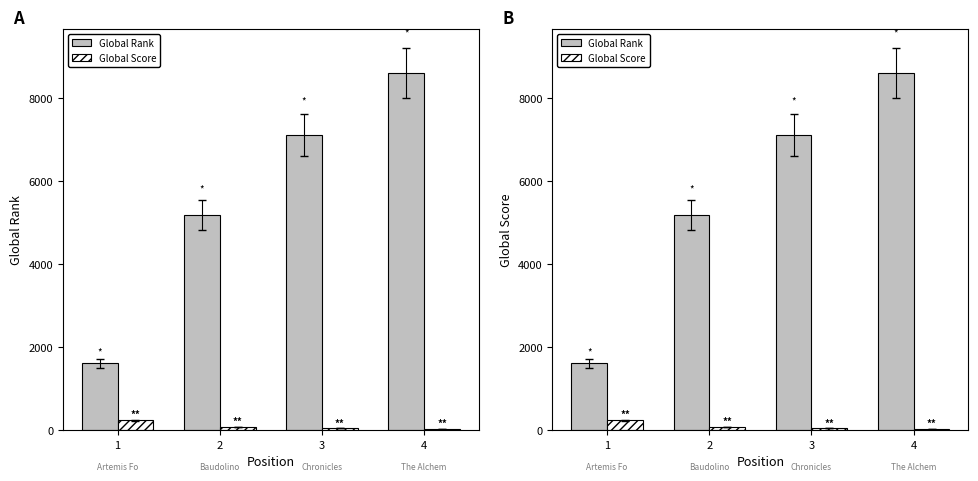

At which category is the sum across all series the highest?

4